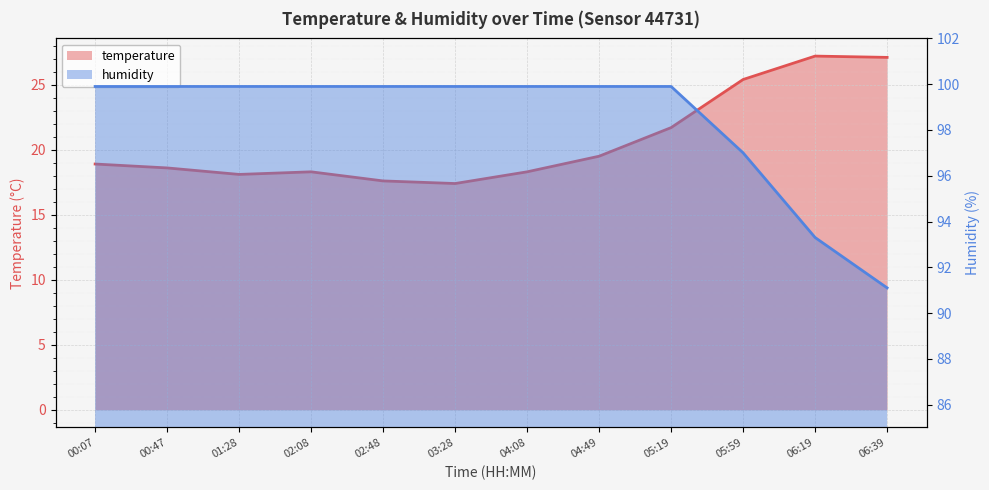

Which category has the lowest value in the temperature series?

03:28